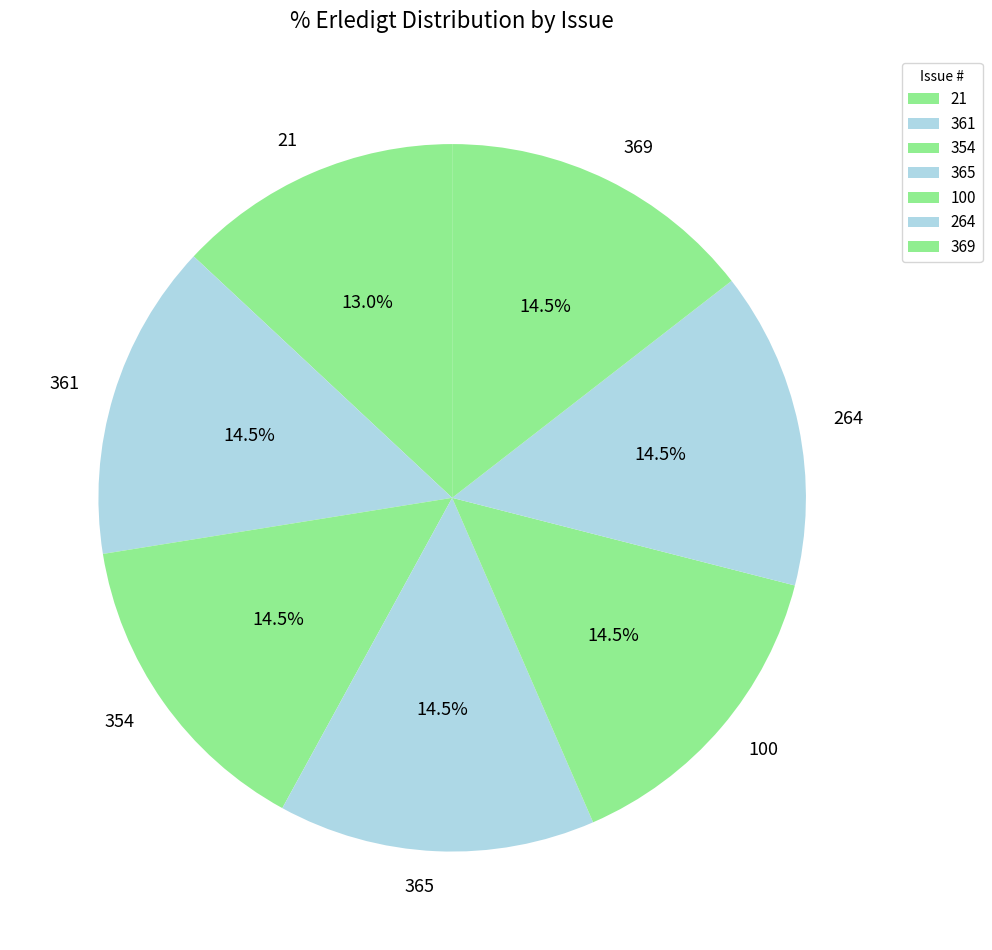

Do 361 and 21 together represent more than half of the pie?

No